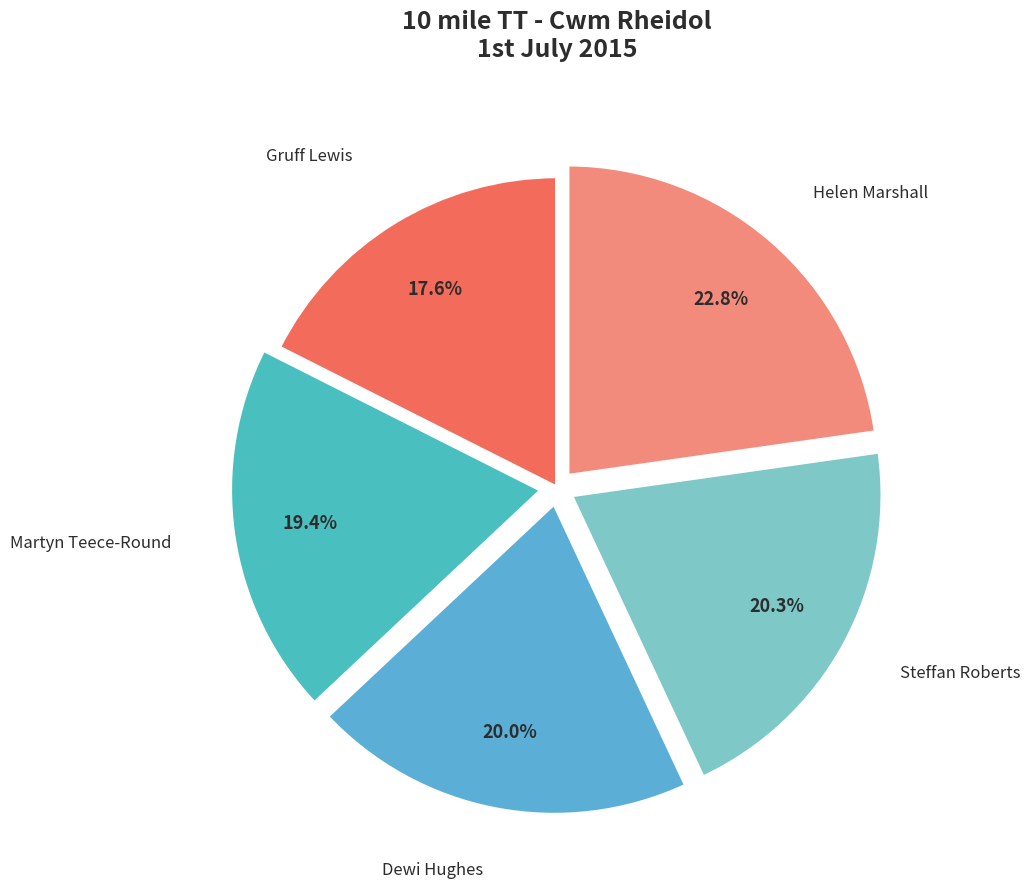

Count the number of slices in the pie.

5